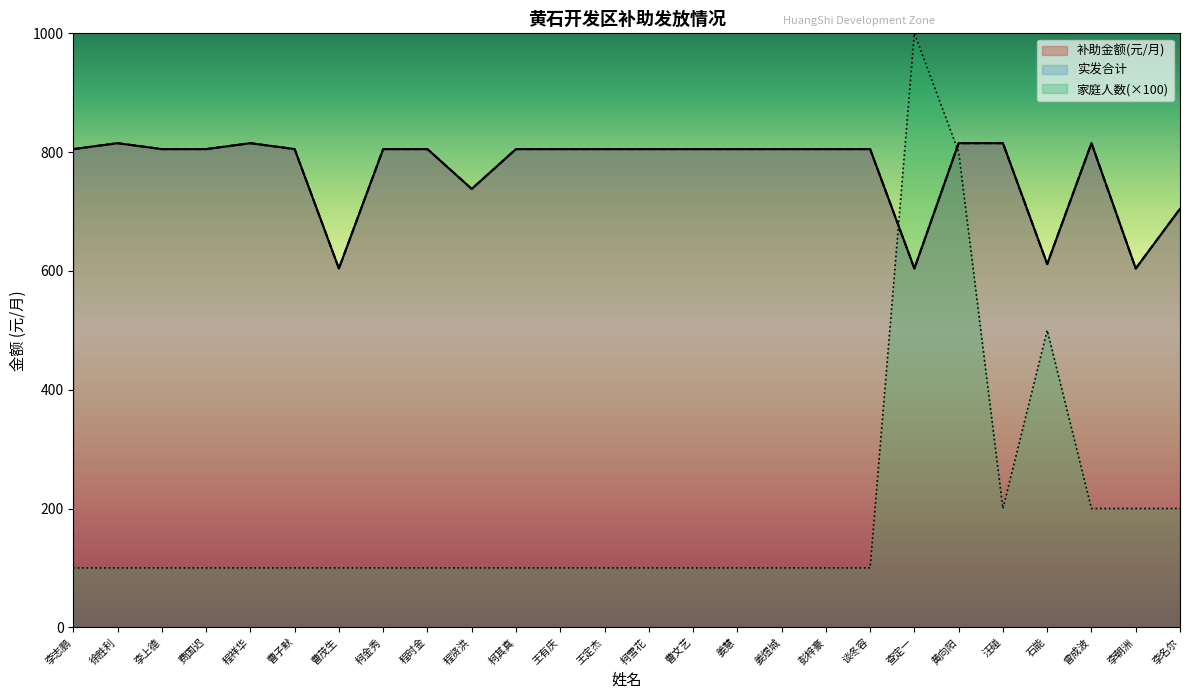

Is it true that 补助金额(元/月) equals 604.0 at 李朝洲?

True